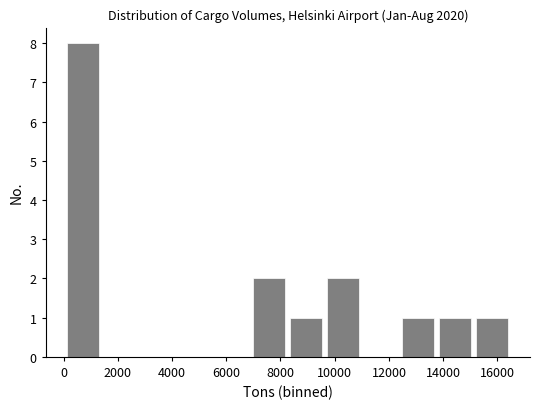

Which range on the x-axis has the tallest bar?

0 to 1400